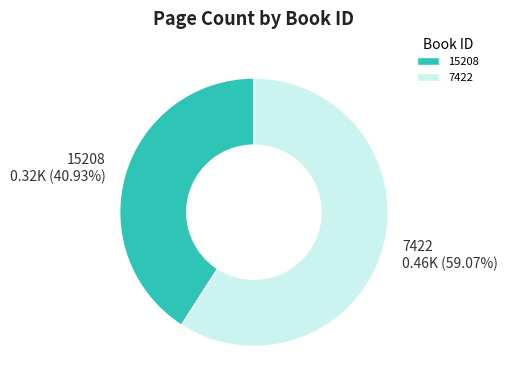

The 15208 slice represents 41% of the pie. True or false?

True